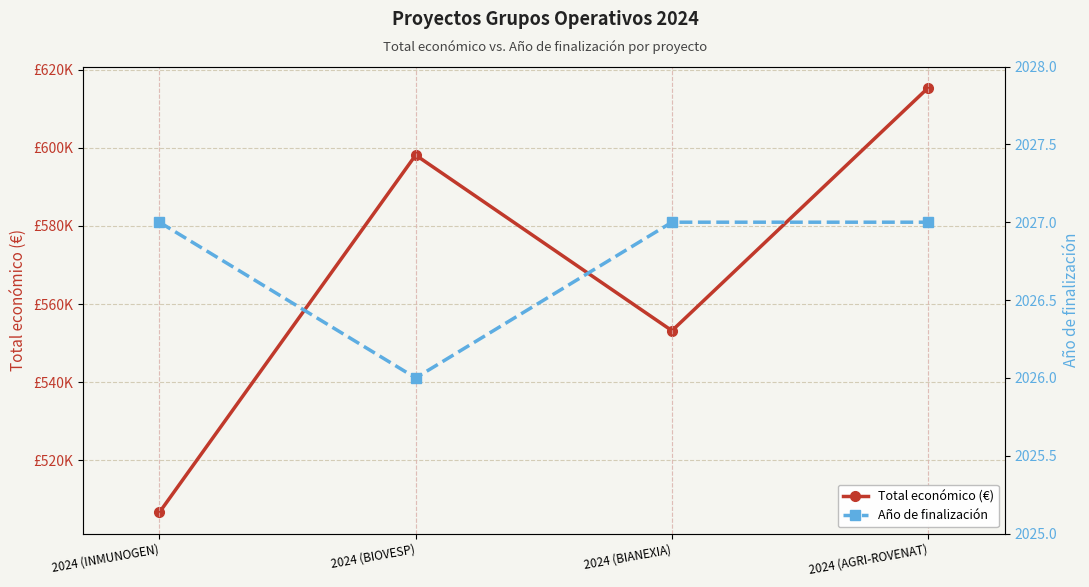

Which series has the largest total across all categories?

Total económico (€)